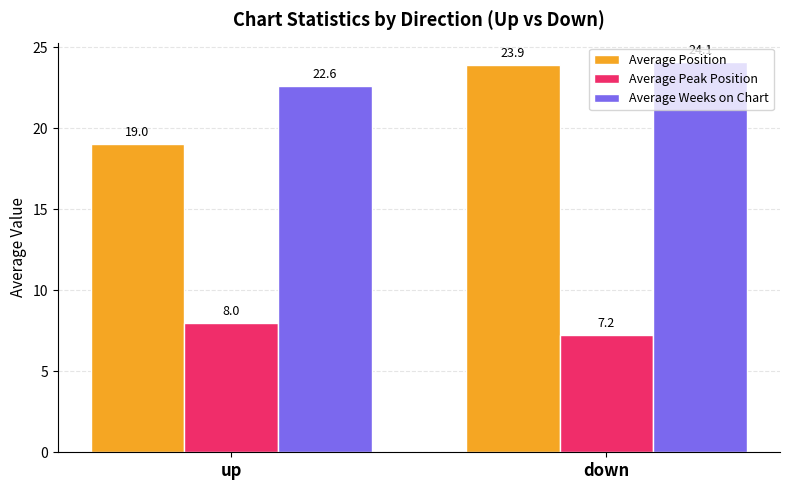

Which series changed the most between up and down?

Average Position